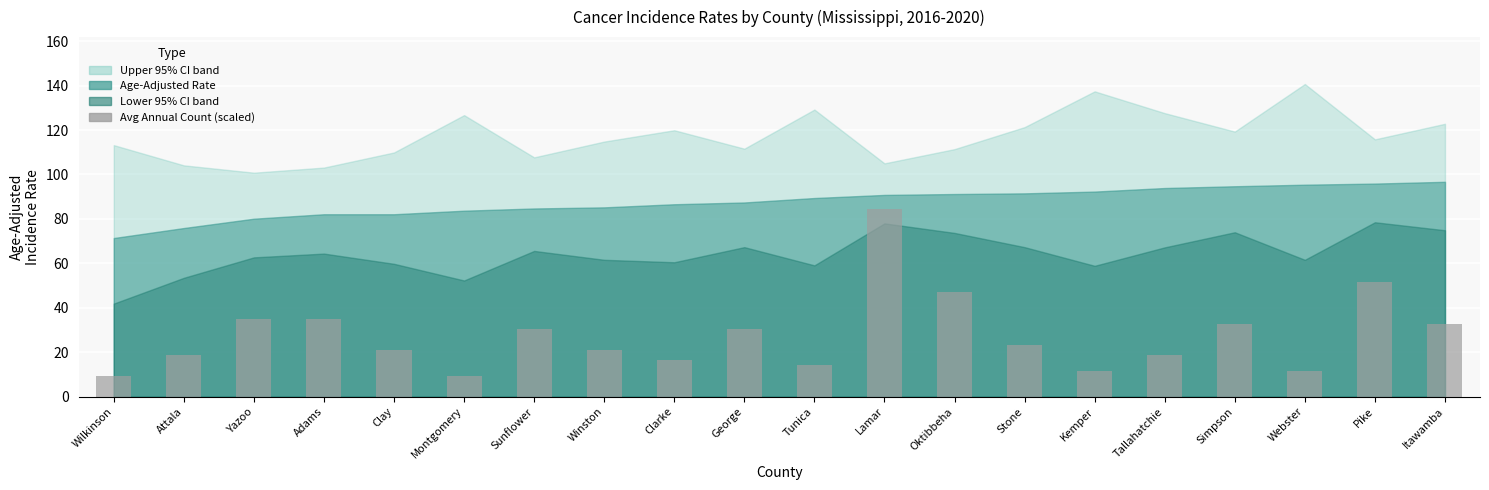

How many data points are less than 23?

10